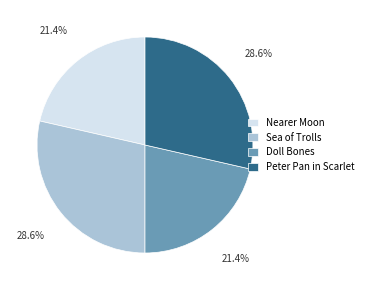

What is the total percentage of Peter Pan in Scarlet and Doll Bones?

50.0%